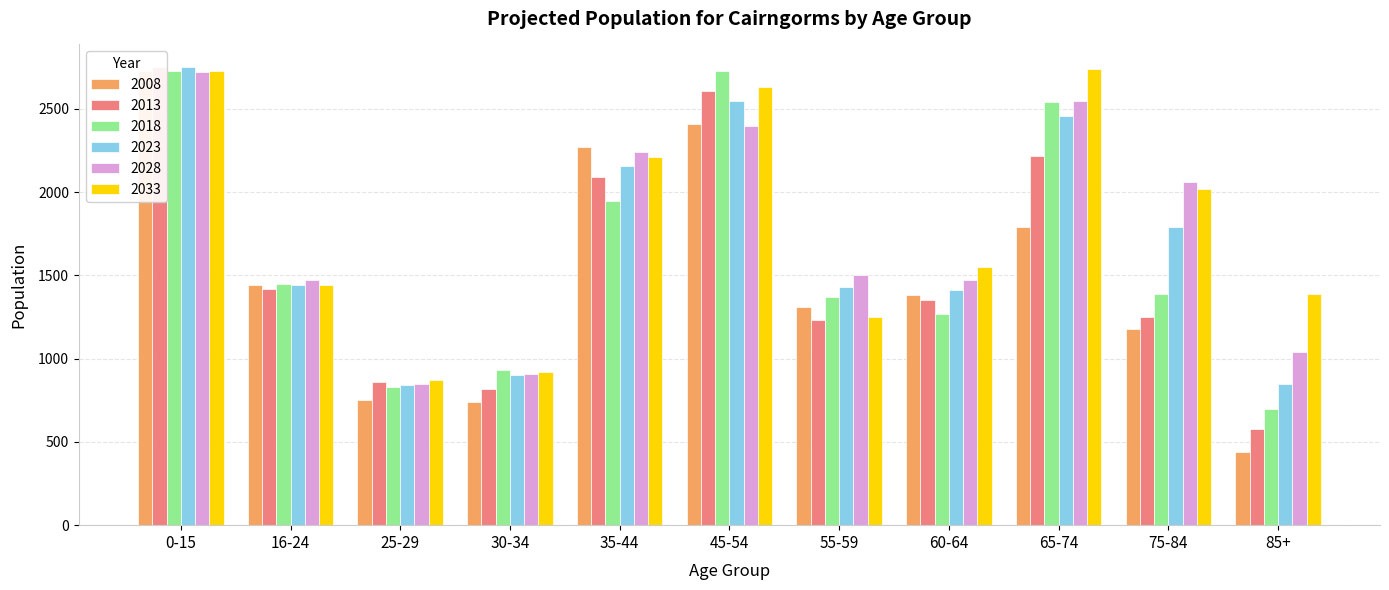

The value of 2008 at 0-15 is 2730. True or false?

True